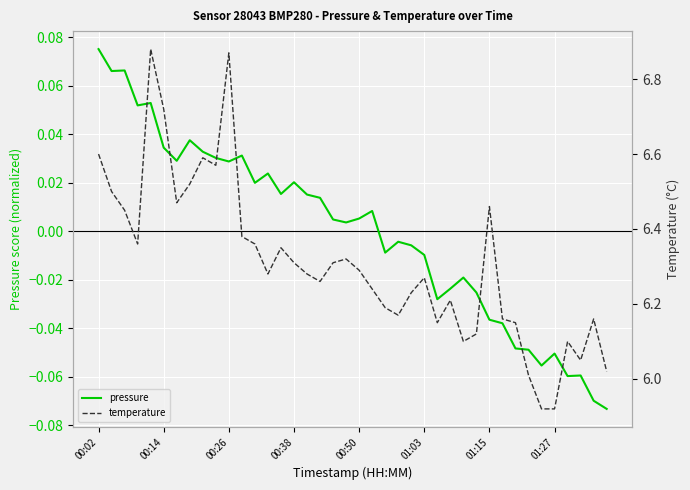

Which category has the lowest value across all series?

39